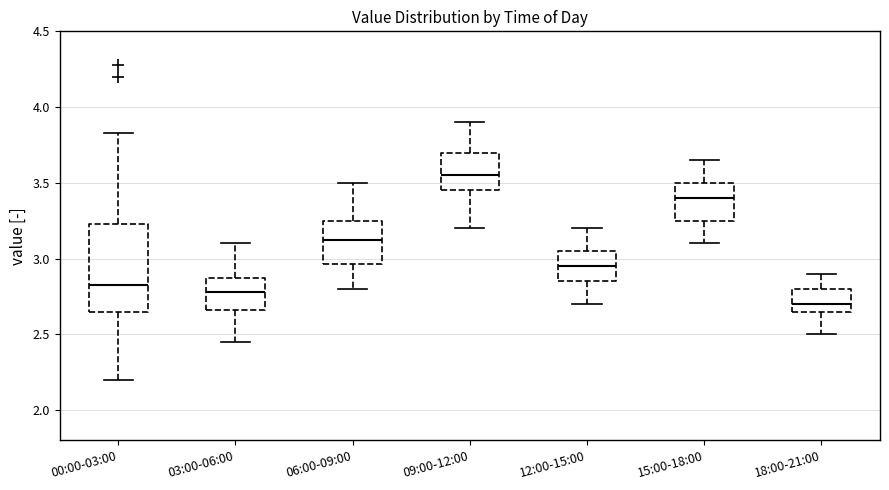

Where does the median line of the box for 06:00-09:00 sit on the y-axis? The values are not printed on the chart, so give them approximately, as read against the axis.

3.15